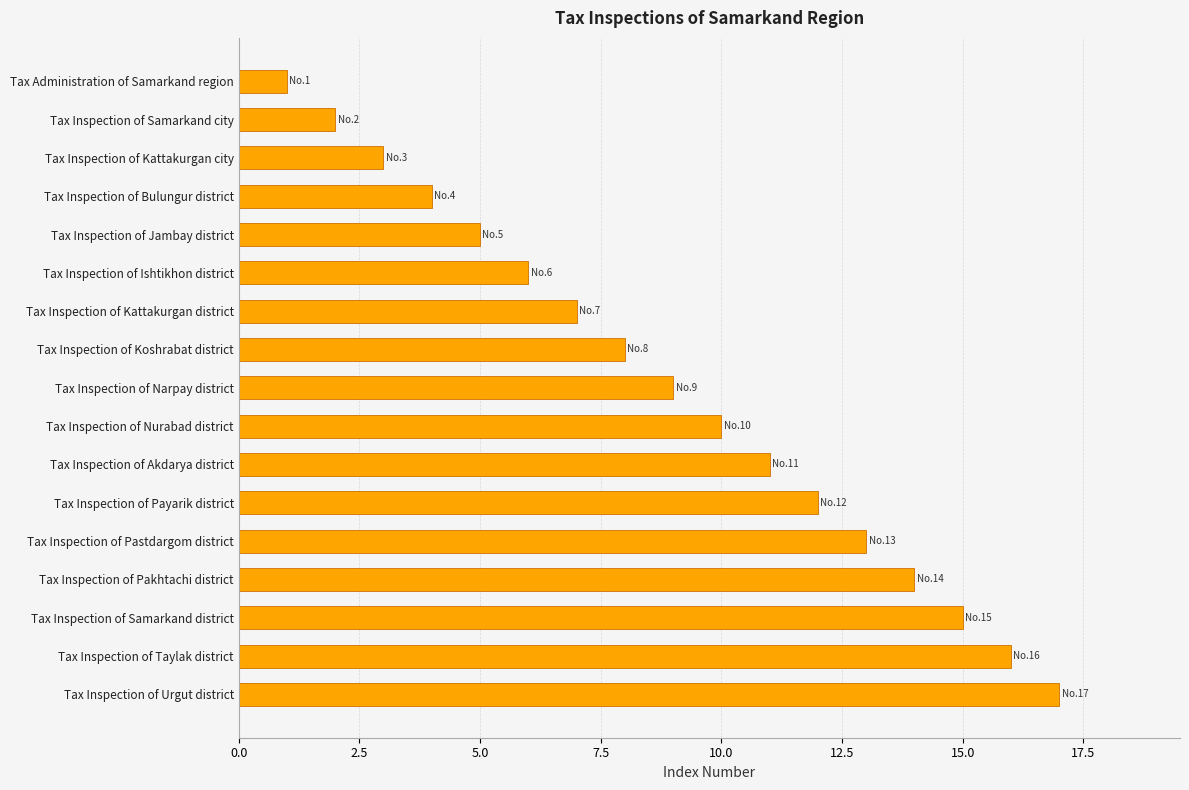

How many data points are less than 9?

8